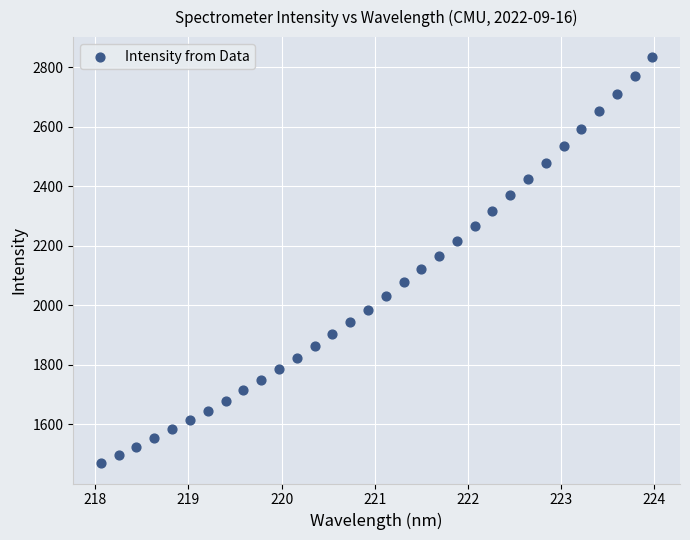

What is the range of Y values (max minus min)?

1364.7